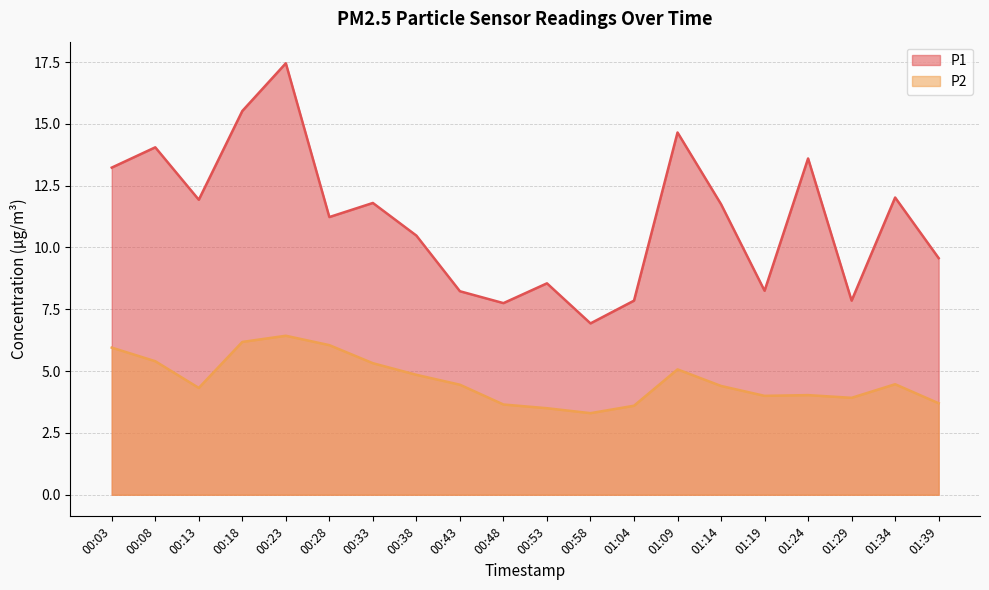

At which category is the sum across all series the highest?

00:23